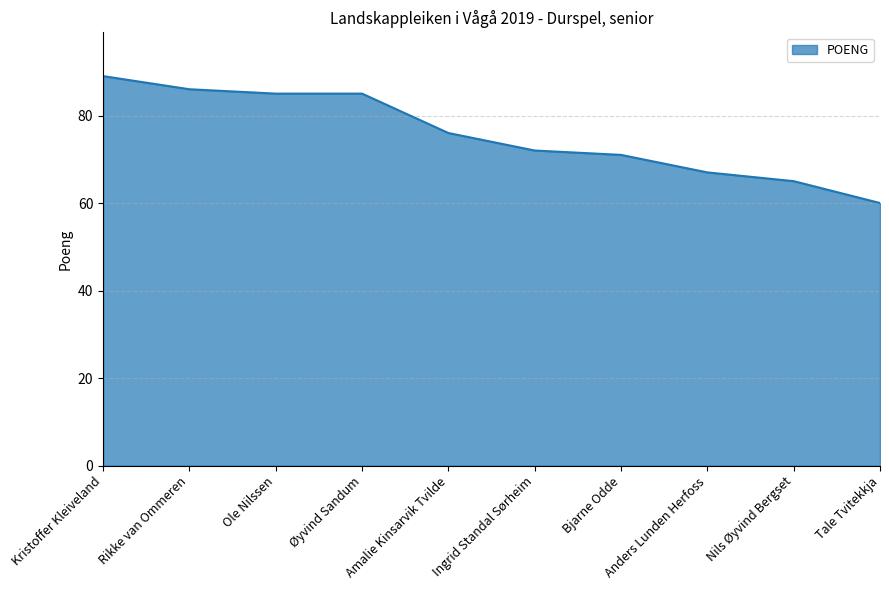

Reading left to right, list all the values displayed in this chart.

89	86	85	85	76	72	71	67	65	60